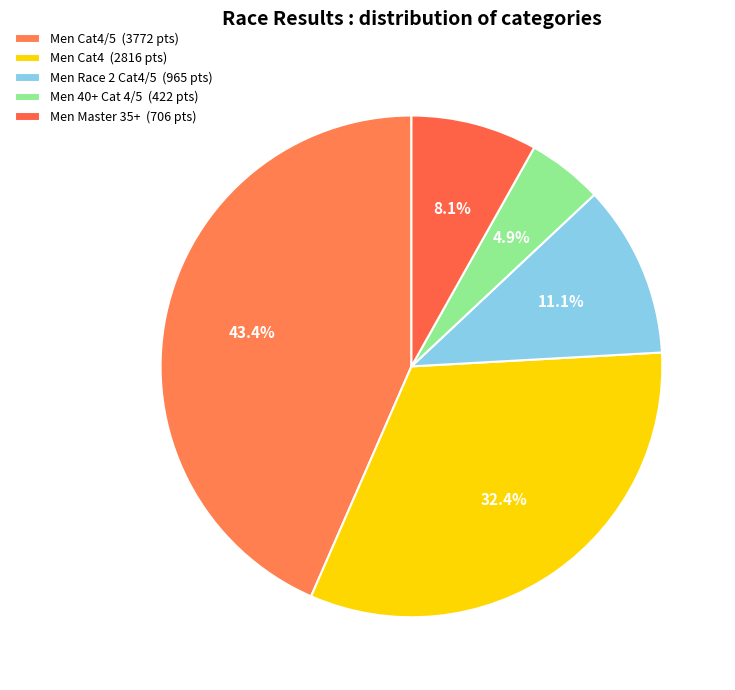

How many segments does this pie chart have?

5